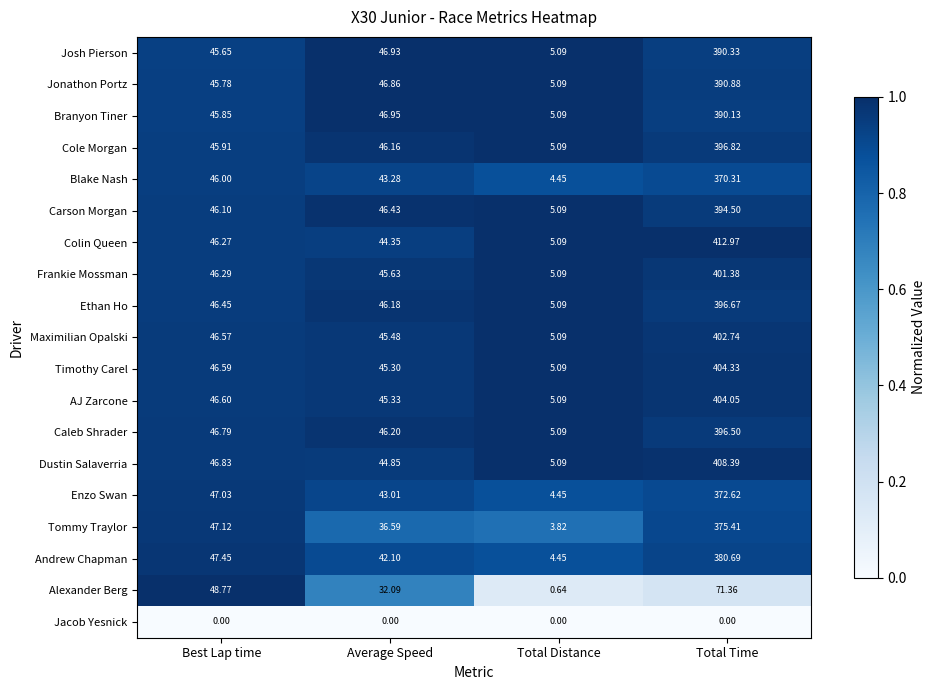

Which series changed the most between Best Lap time and Total Distance?

Alexander Berg